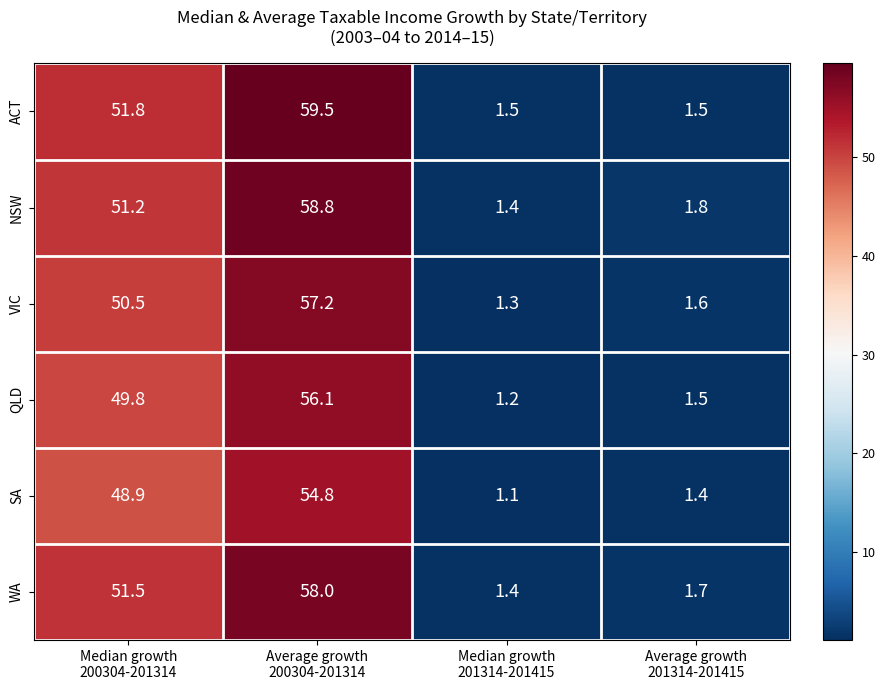

Which series has the largest total across all categories?

ACT